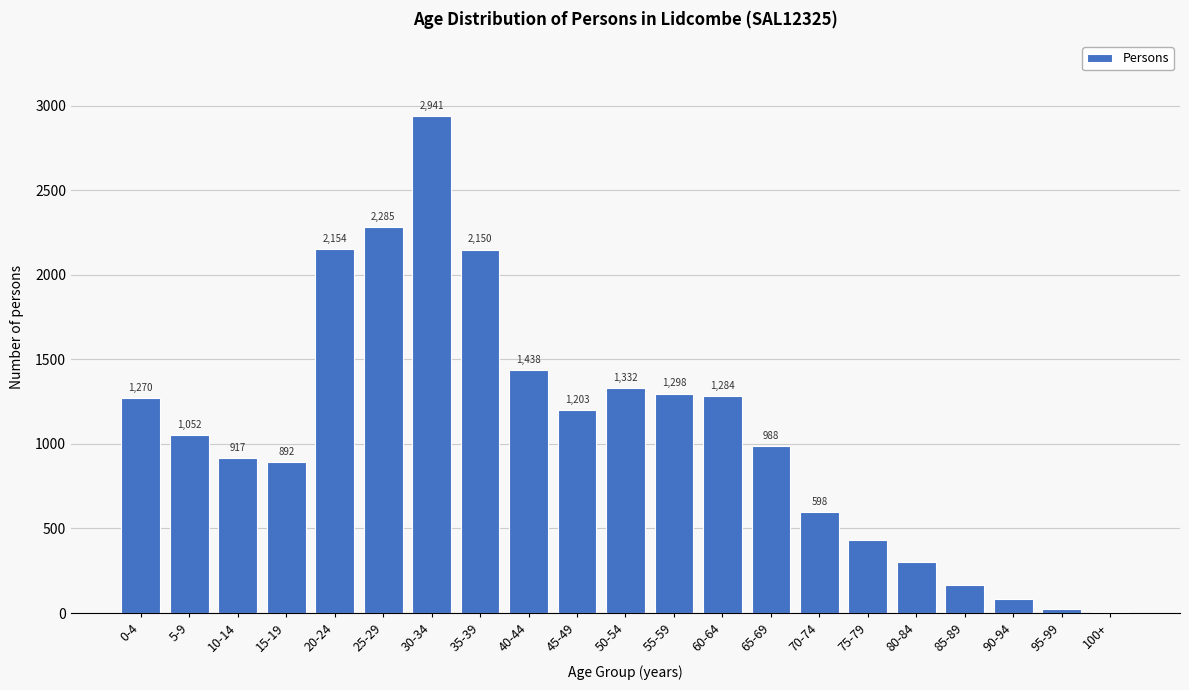

Reading left to right, list all the values displayed in this chart.

0-4=1270	5-9=1052	10-14=917	15-19=892	20-24=2154	25-29=2285	30-34=2941	35-39=2150	40-44=1438	45-49=1203	50-54=1332	55-59=1298	60-64=1284	65-69=988	70-74=598	75-79=429	80-84=300	85-89=167	90-94=85	95-99=21	100+=4